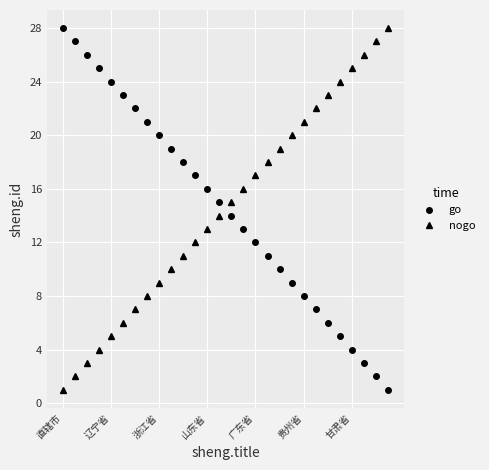

How many data points in nogo are less than 15?

14